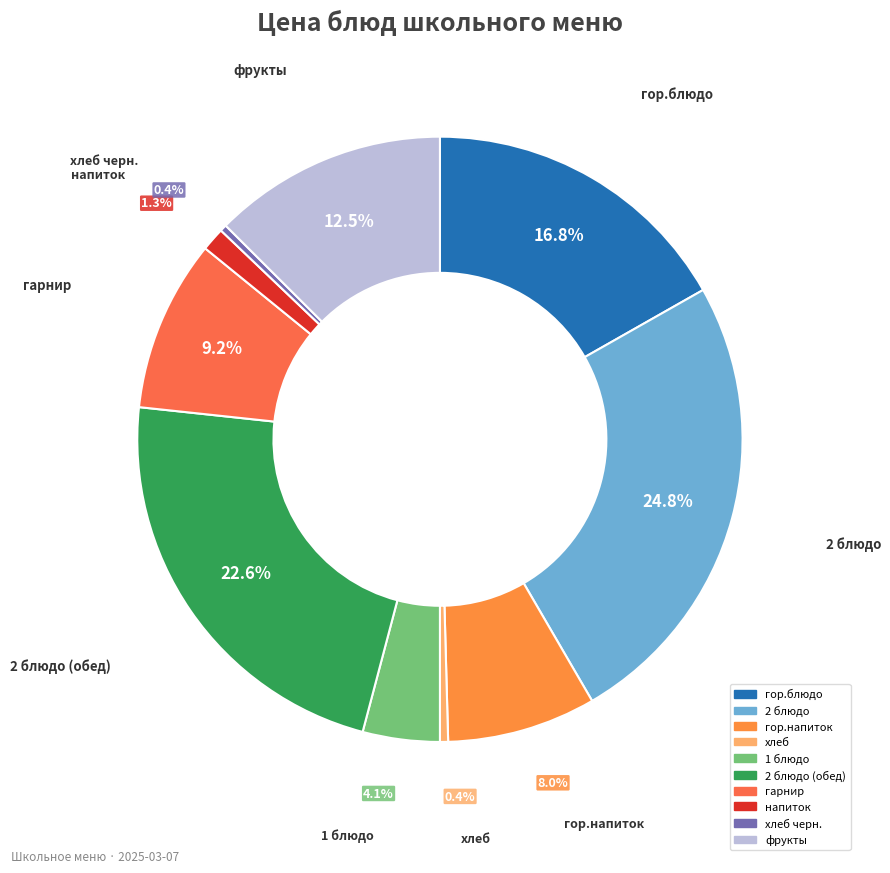

What is the smallest slice in the pie chart?

хлеб черн.